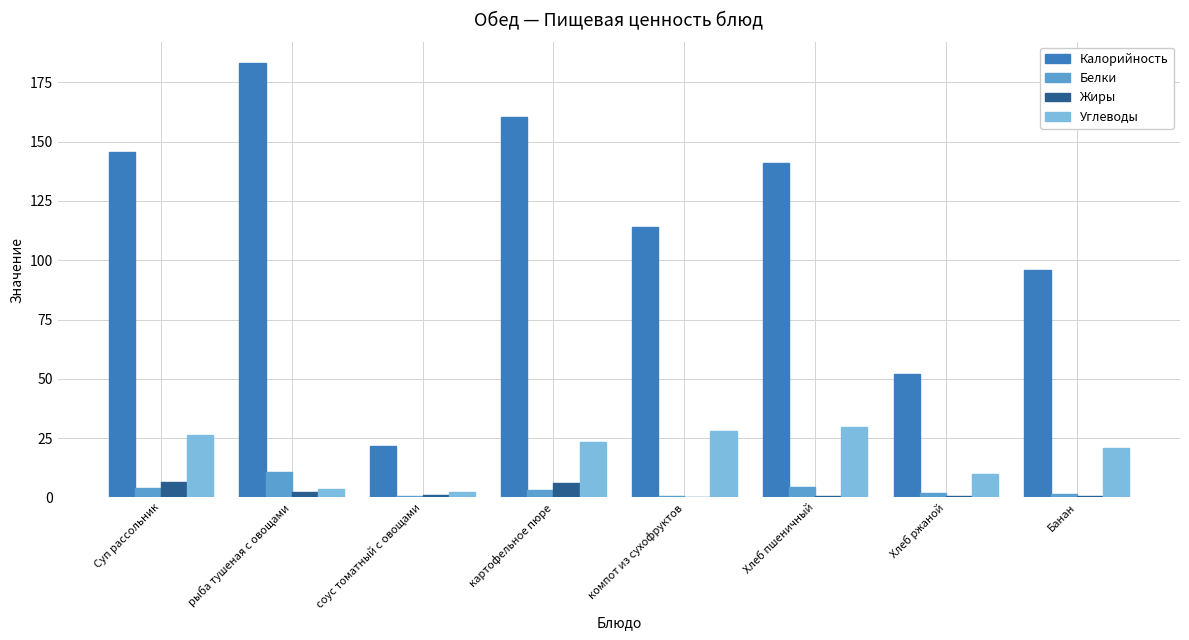

Which series has the largest total across all categories?

Калорийность